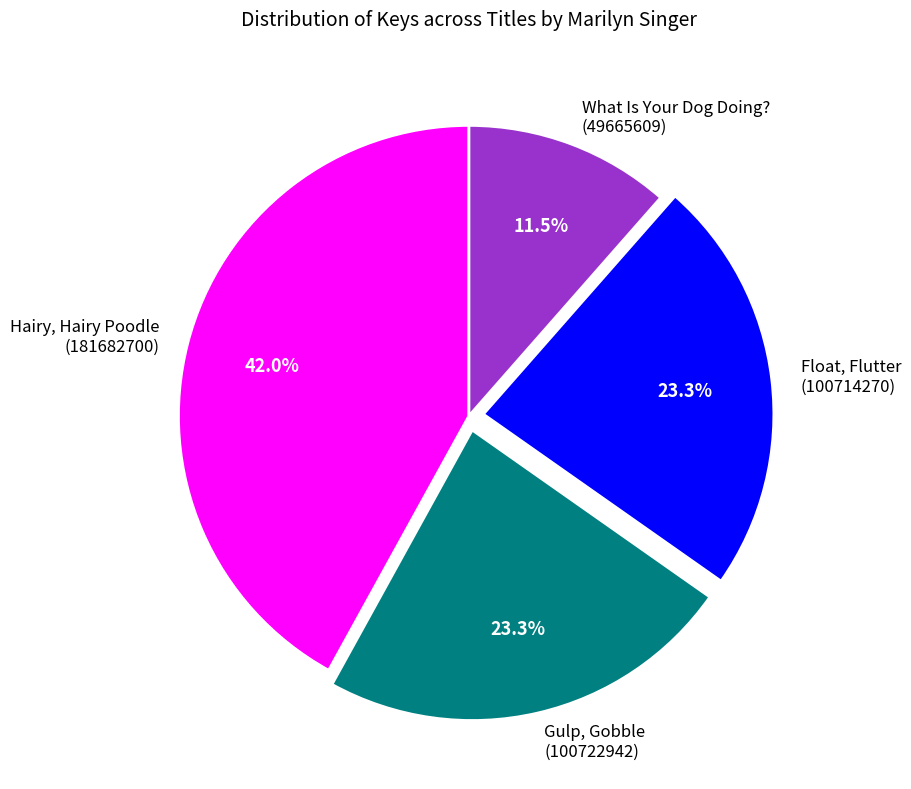

Is there a majority slice in this chart?

No